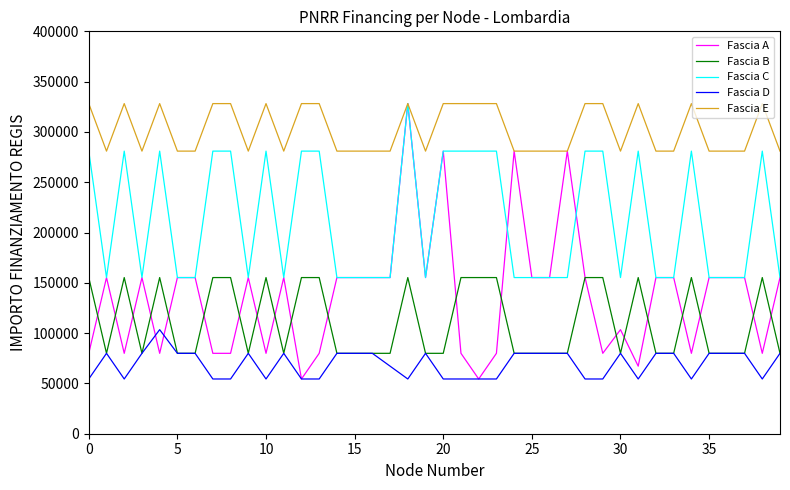

True or false: Fascia C and Fascia B intersect in this chart.

False